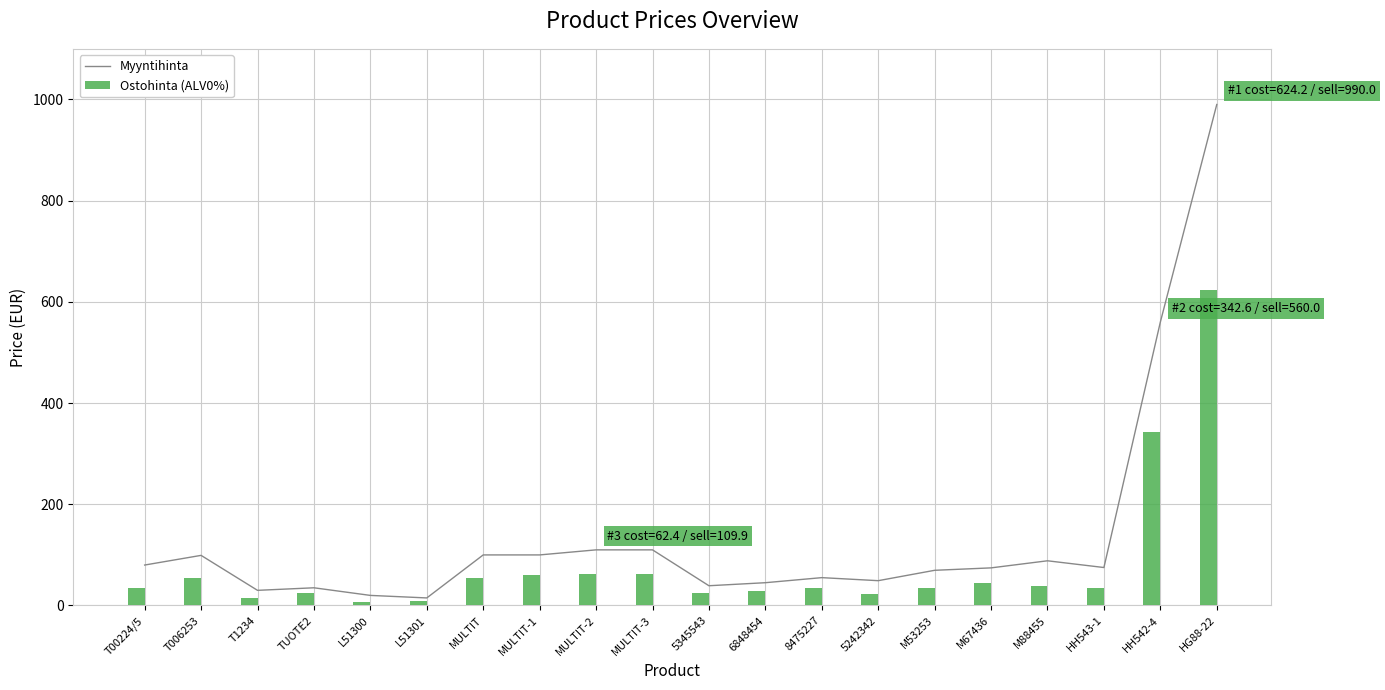

Rank the series by their average value, from lowest to highest.

Ostohinta (ALV0%), Myyntihinta